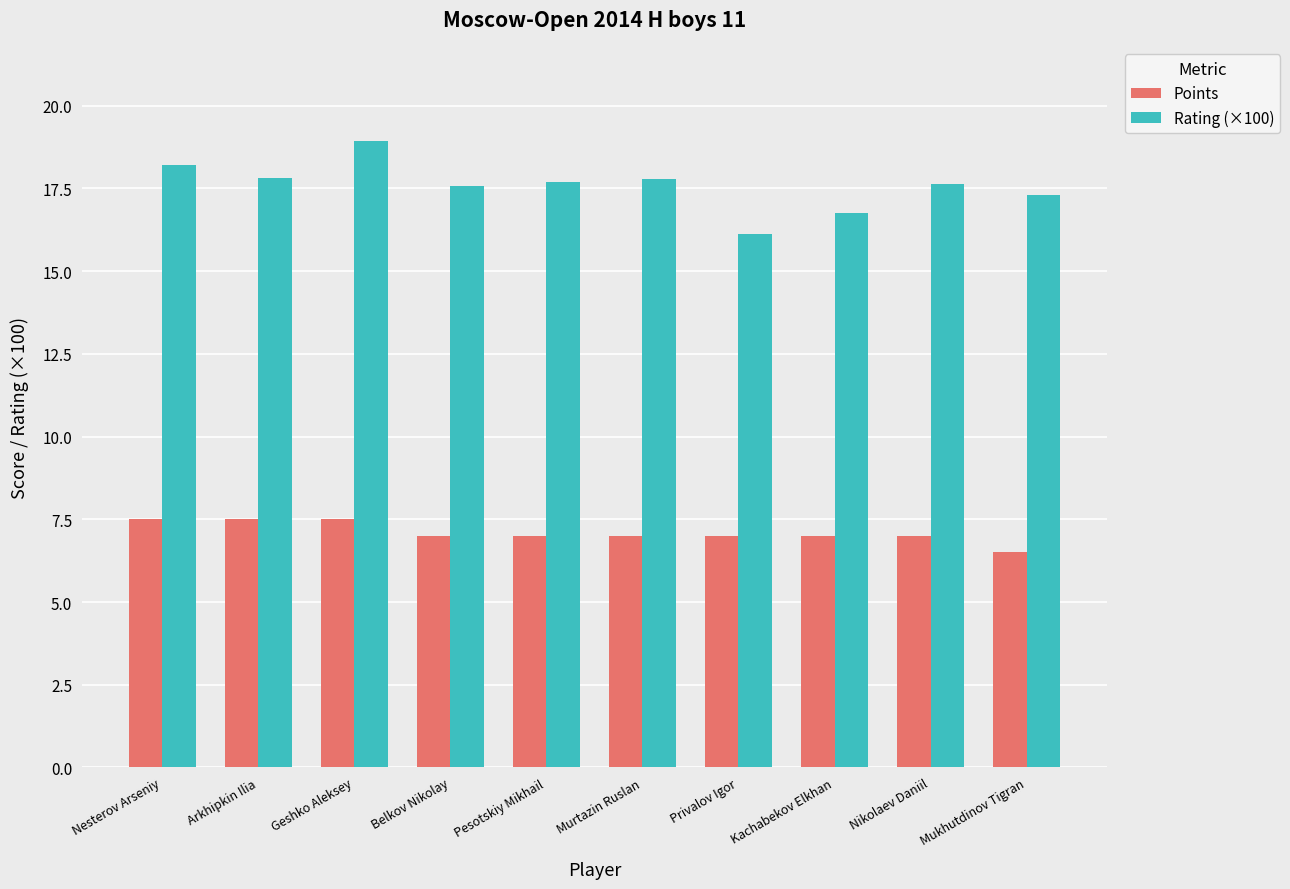

List the series in order of their peak value, highest first.

Rating (×100), Points